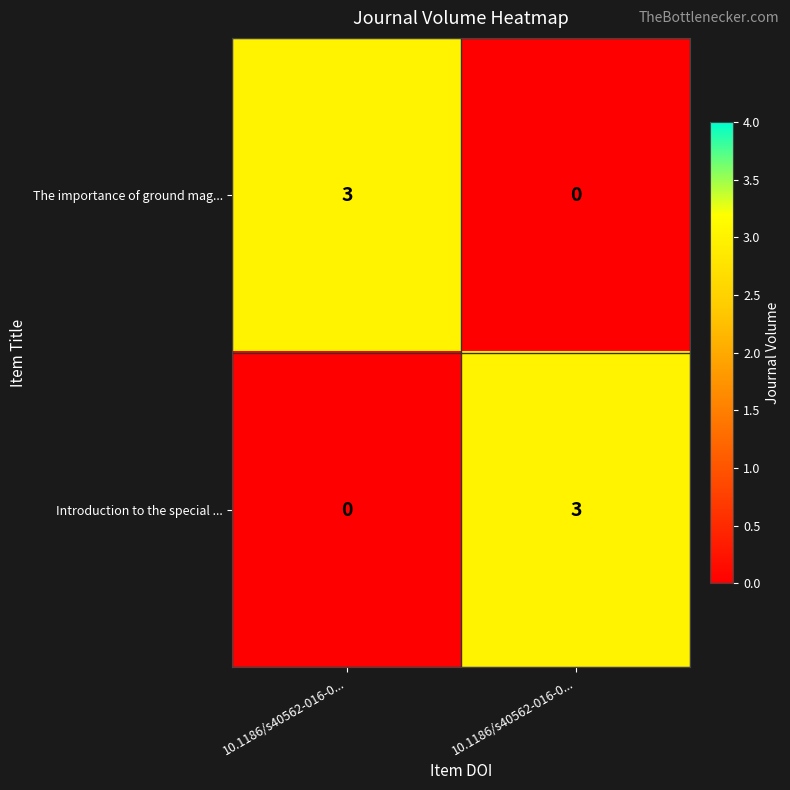

Between 10.1186/s40562-016-0... and 10.1186/s40562-016-0..., which is larger?

10.1186/s40562-016-0...